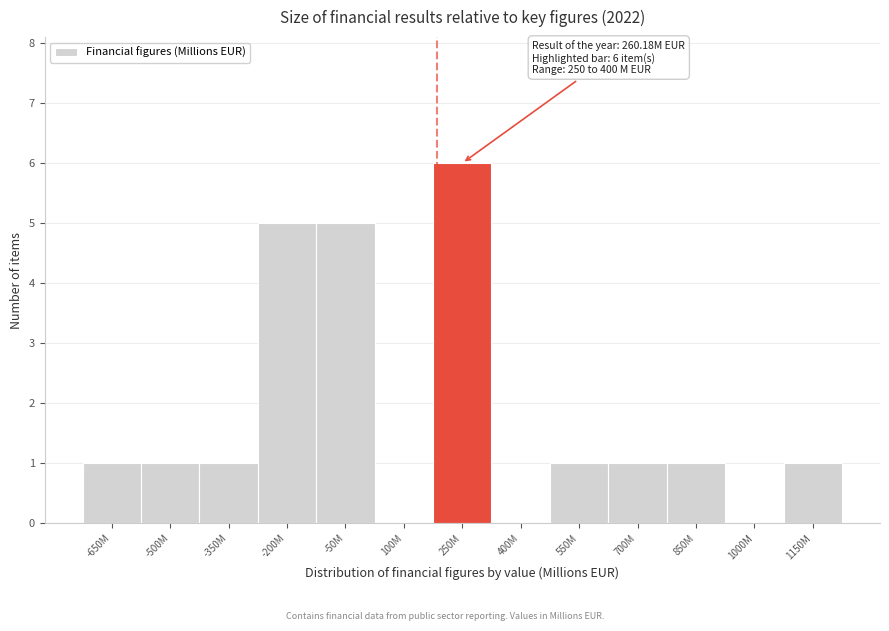

Reading left to right, extract all data points from this chart.

-650M=1	-500M=1	-350M=1	-200M=5	-50M=5	100M=0	250M=6	400M=0	550M=1	700M=1	850M=1	1000M=0	1150M=1